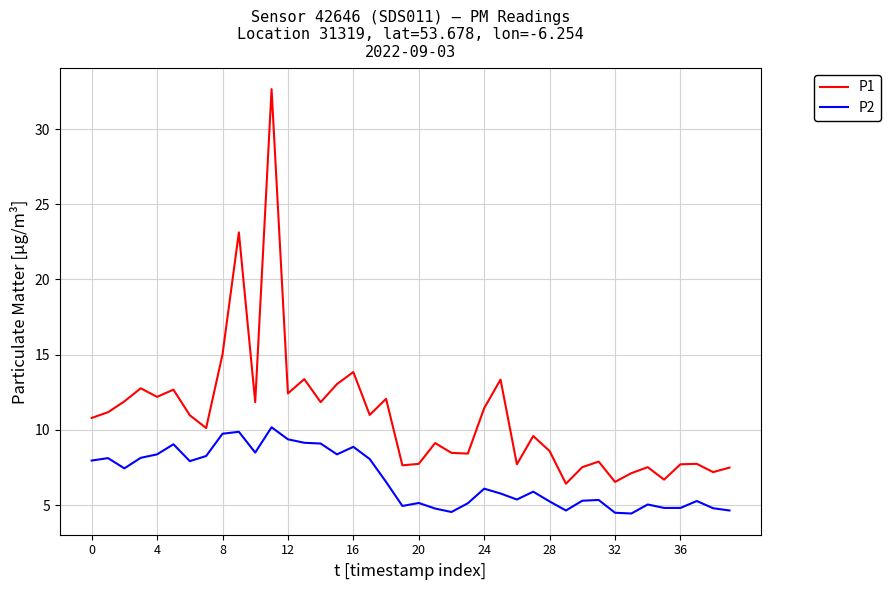

What is the difference between the second highest and minimum values in the P1 series?

16.7